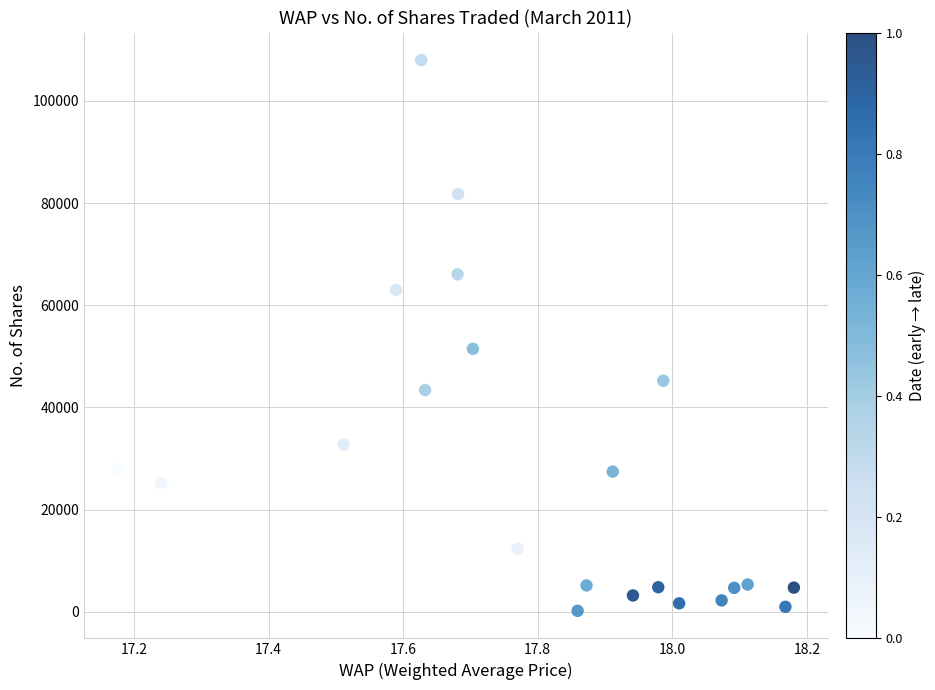

What Y value in the scatter plot is closest to 54092?

51485